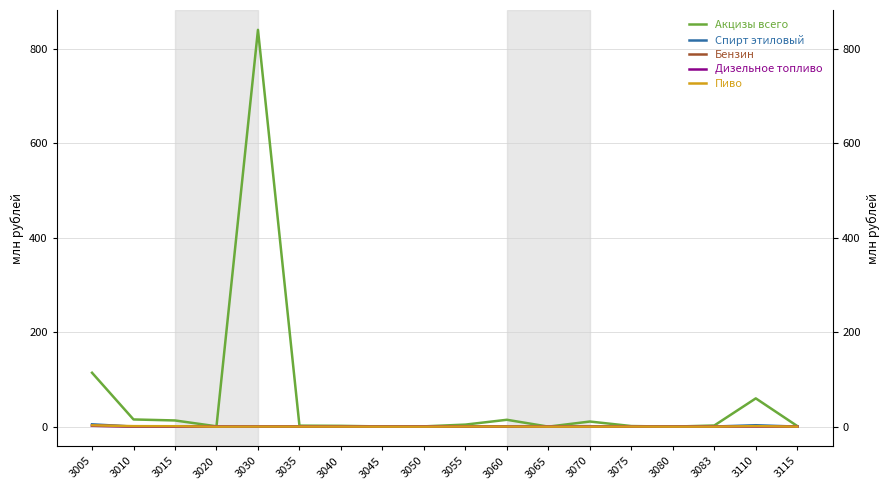

What is the total value across all series at 3083?

3.0